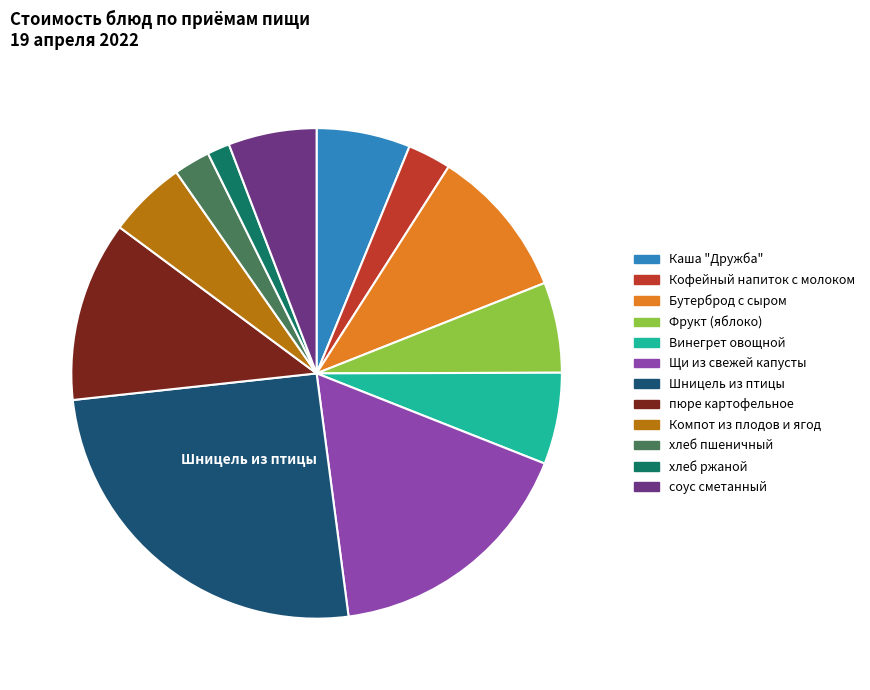

What is the ratio of the value at Винегрет овощной to the value at пюре картофельное?

0.5